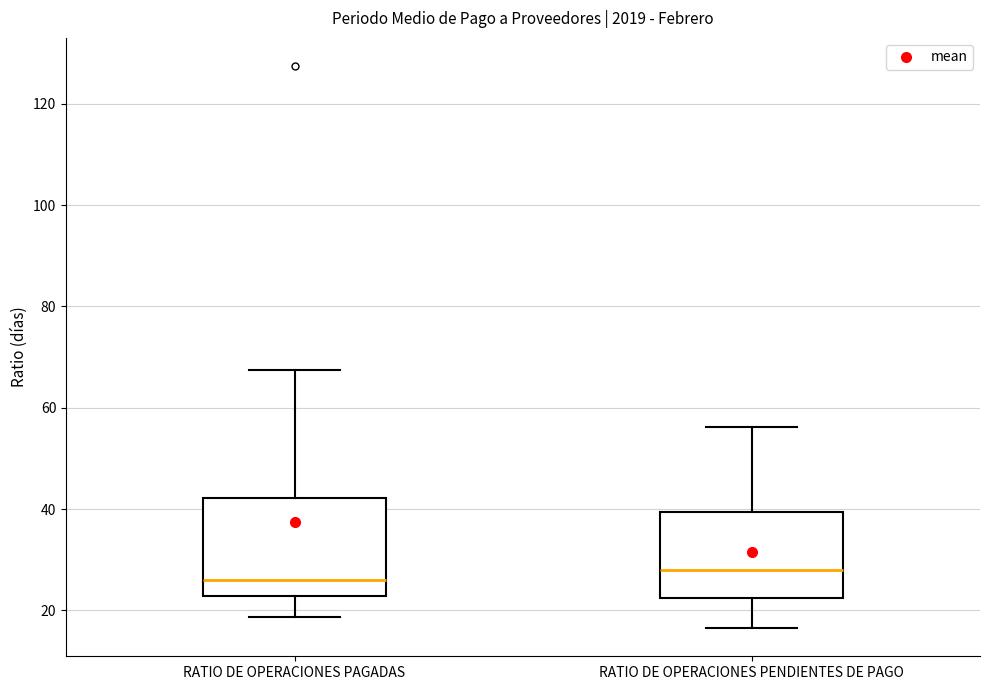

Which box has the highest median line?

RATIO DE OPERACIONES PENDIENTES DE PAGO